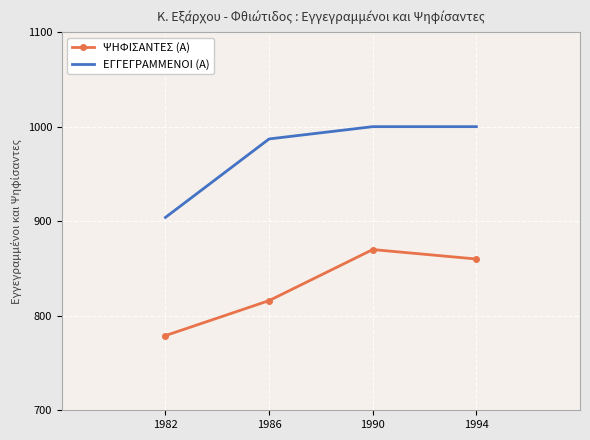

Which series changed the most between 1986 and 1990?

ΨΗΦΙΣΑΝΤΕΣ (Α)